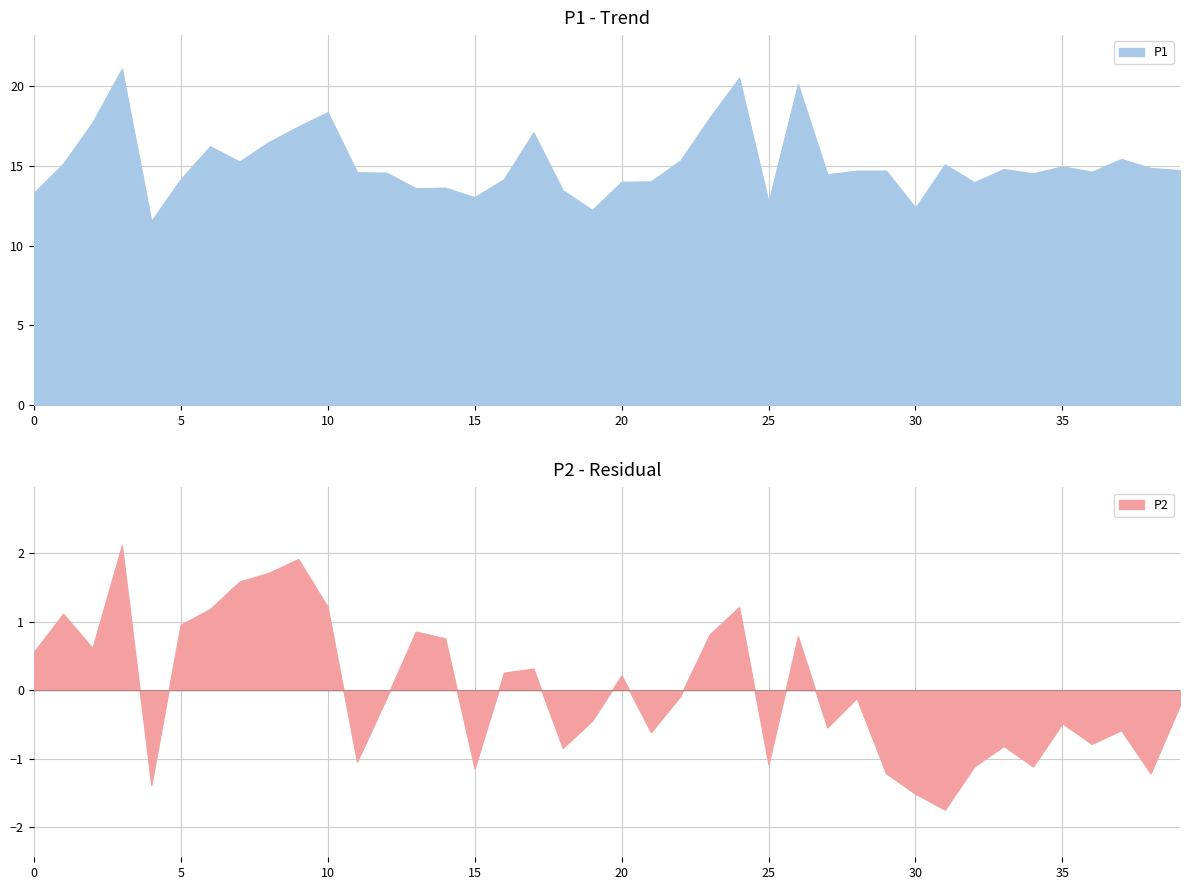

Which series has the largest range (max minus min)?

P1